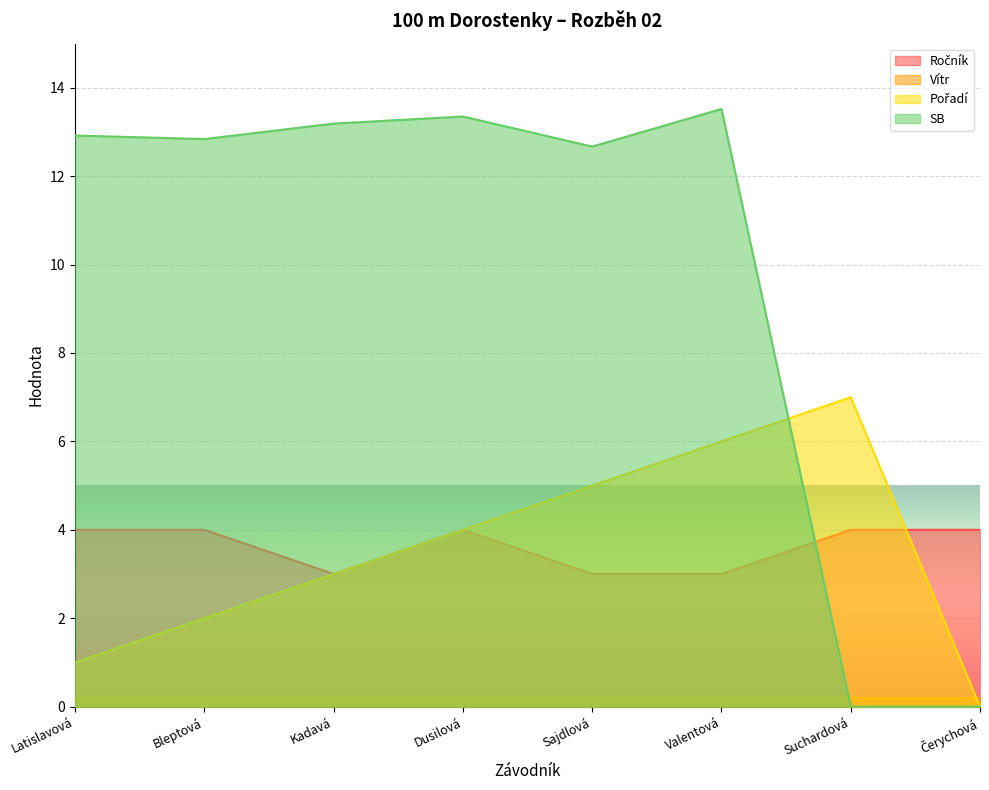

What is the difference between the highest and lowest values at Bleptová?

12.6